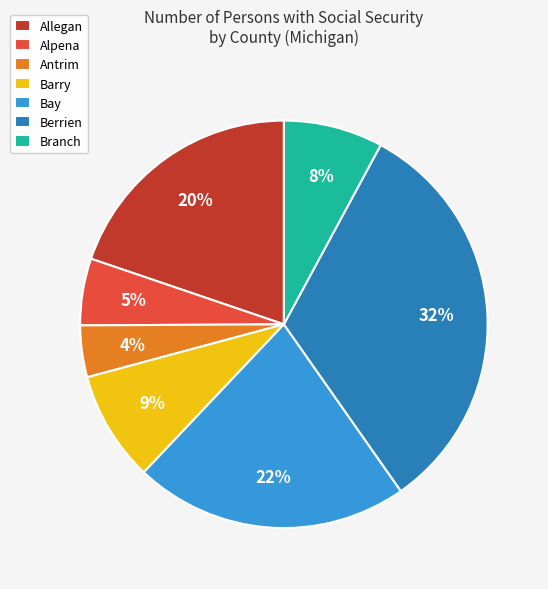

Between Bay and Antrim, which is larger?

Bay